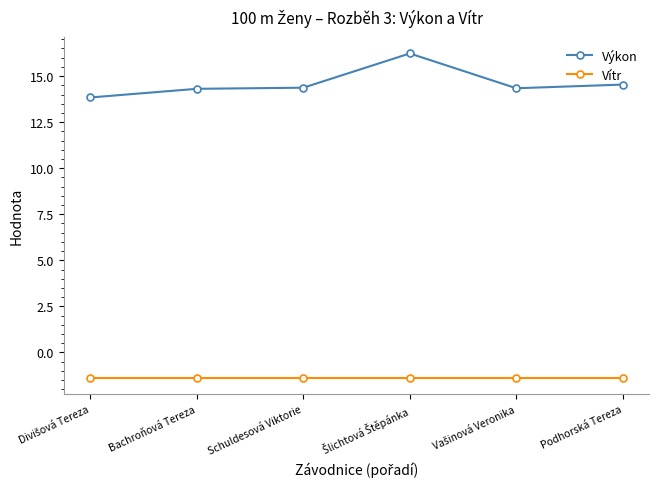

What is the minimum value for Výkon?

13.8